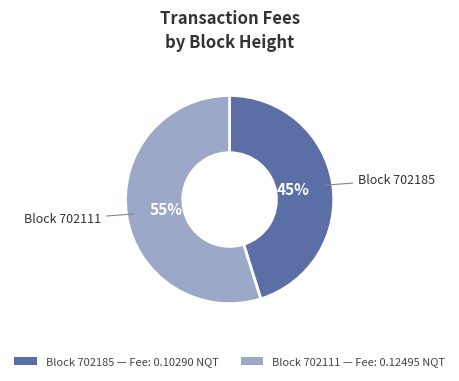

To the nearest percent, what percentage of the pie is Block 702185 — Fee: 0.10290 NQT?

45%